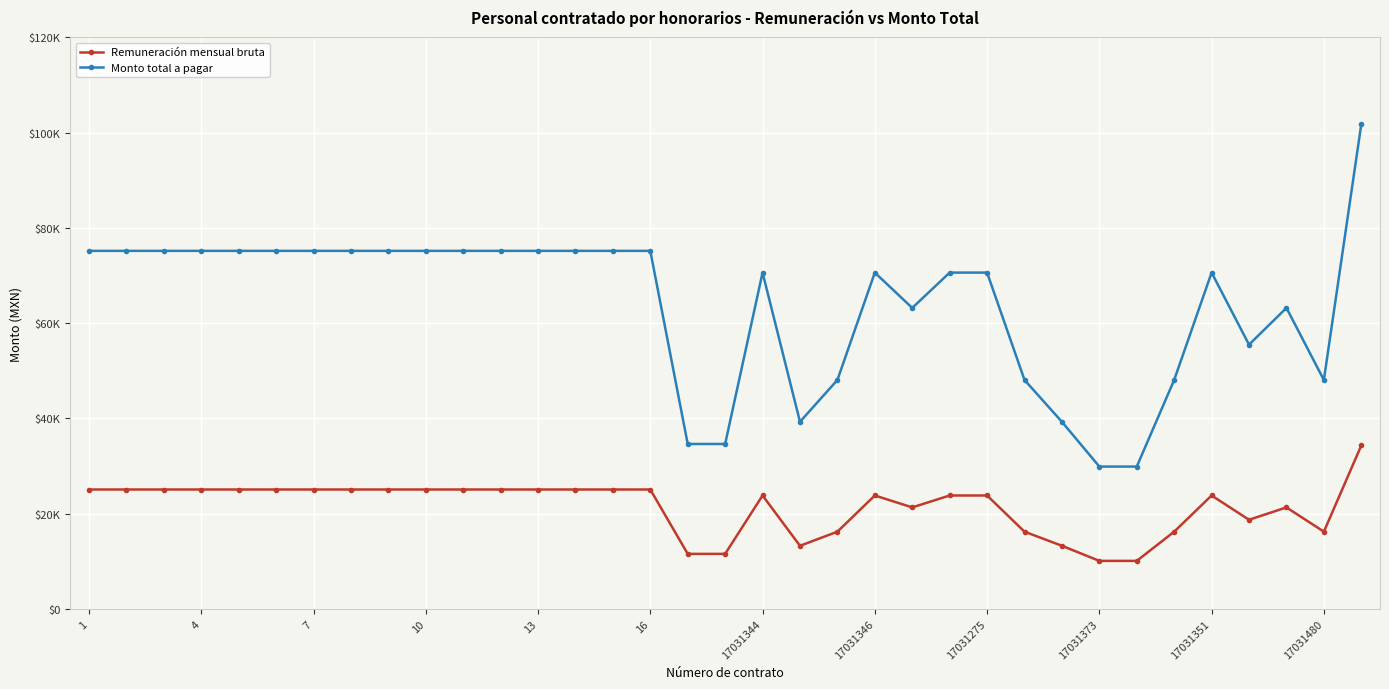

Rank the series by their maximum value, from highest to lowest.

Monto total a pagar, Remuneración mensual bruta